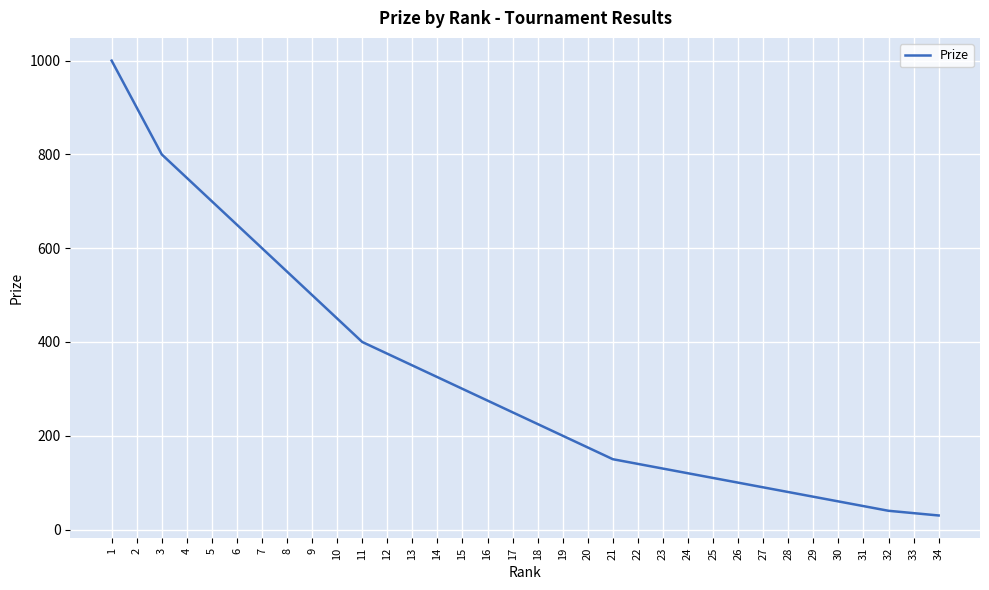

Is it true that the value at 32 is 40?

True